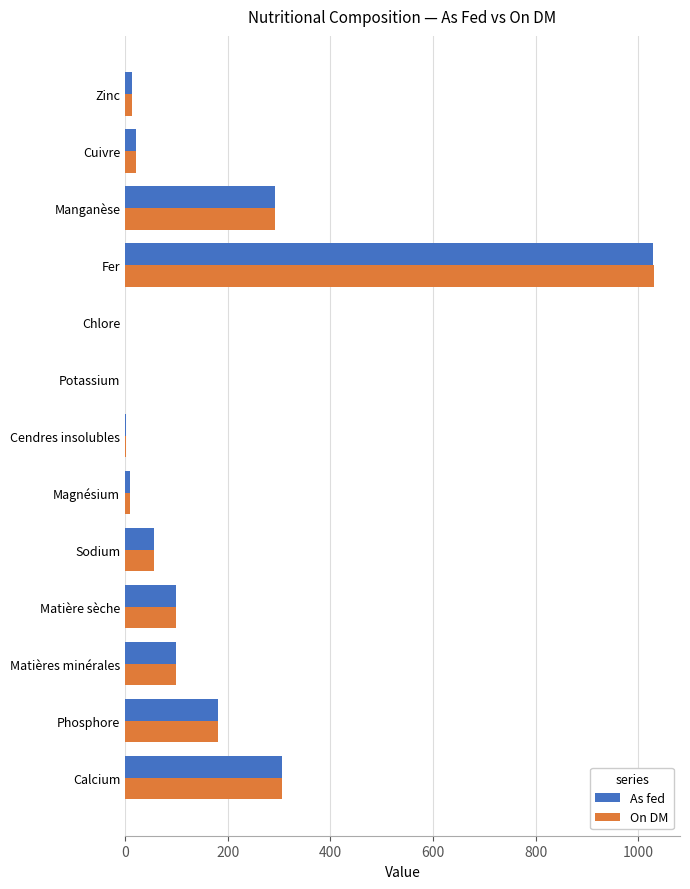

The On DM series shows 64.3 at Phosphore. True or false?

False